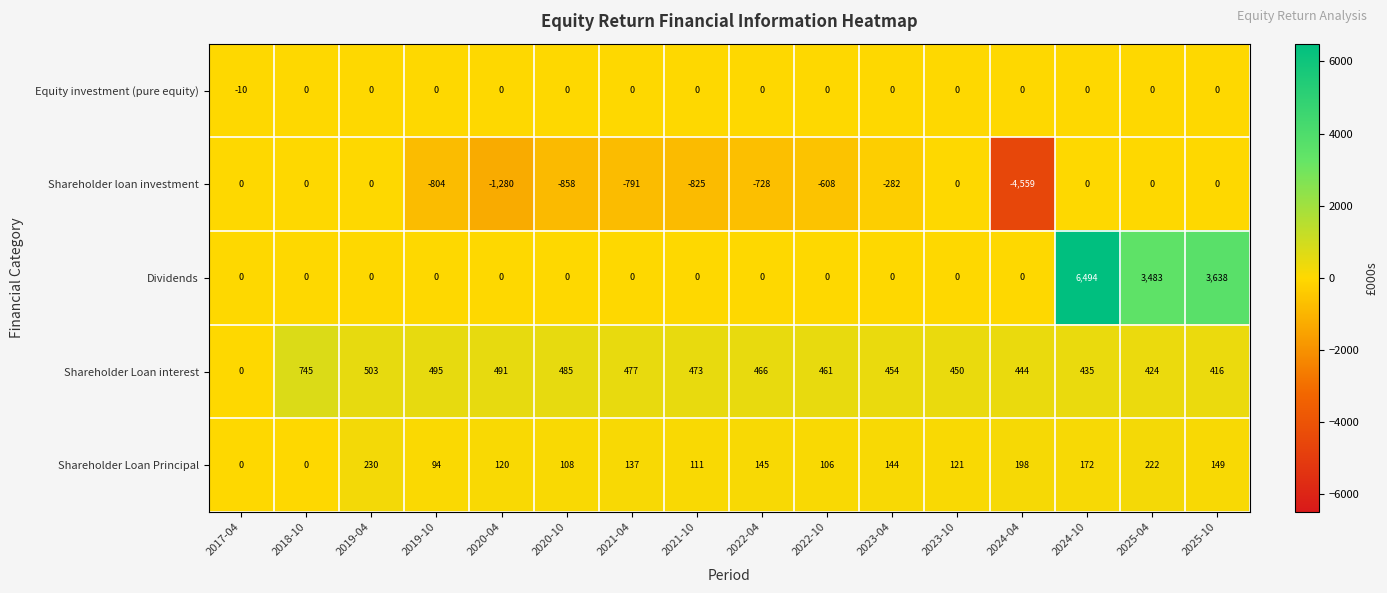

List the labels in order of Shareholder Loan interest value, largest first.

2018-10, 2019-04, 2019-10, 2020-04, 2020-10, 2021-04, 2021-10, 2022-04, 2022-10, 2023-04, 2023-10, 2024-04, 2024-10, 2025-04, 2025-10, 2017-04